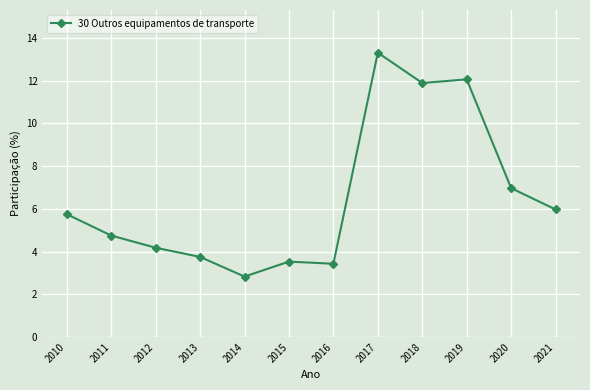

How many categories are shown in the chart?

12